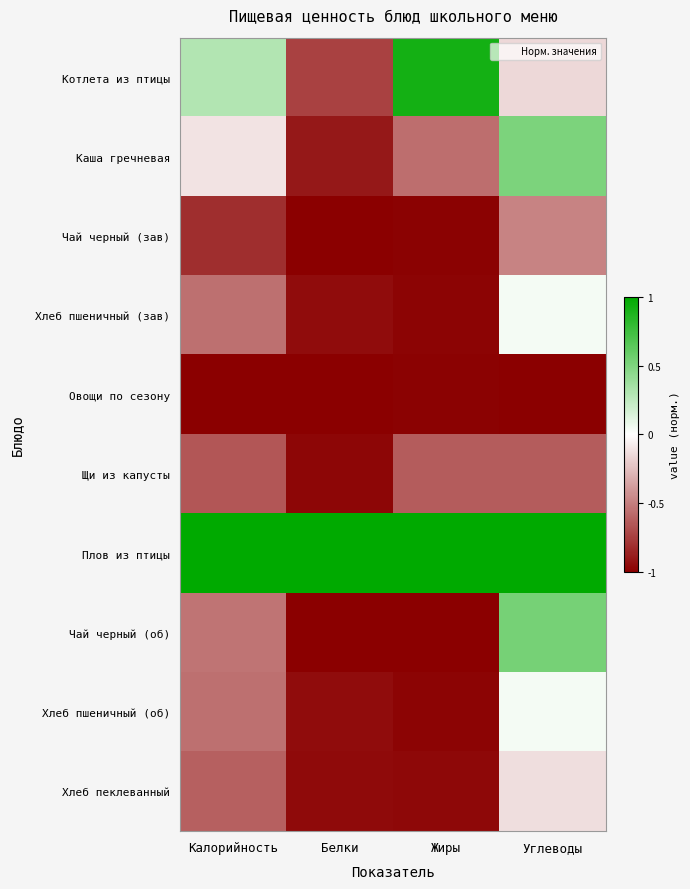

At how many categories does at least one series exceed 0?

4